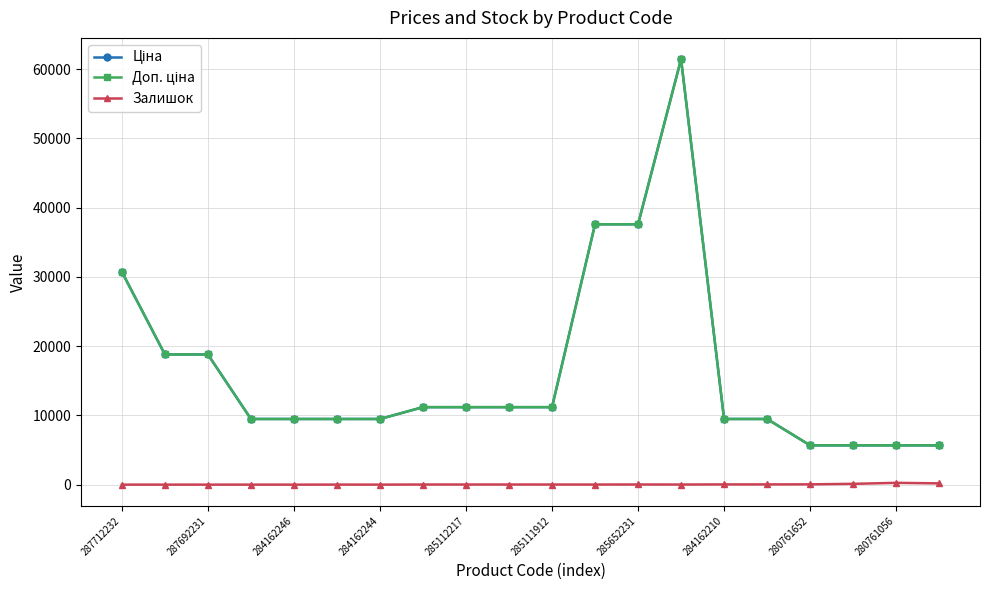

Is this an area chart (filled region under the line)?

No